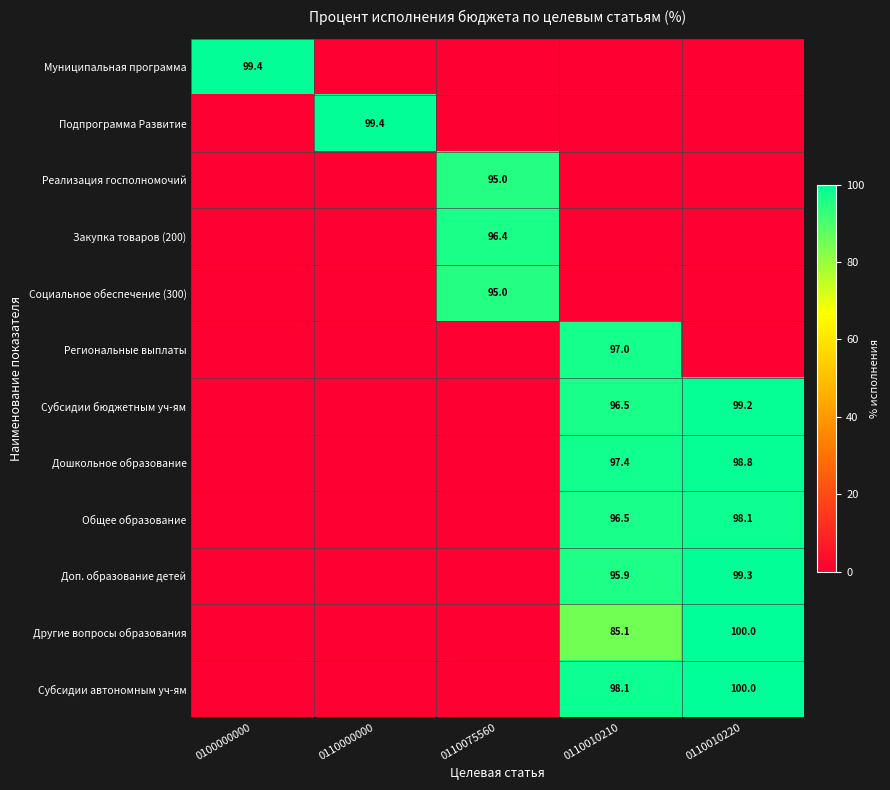

At which category is the sum across all series the highest?

0110010210